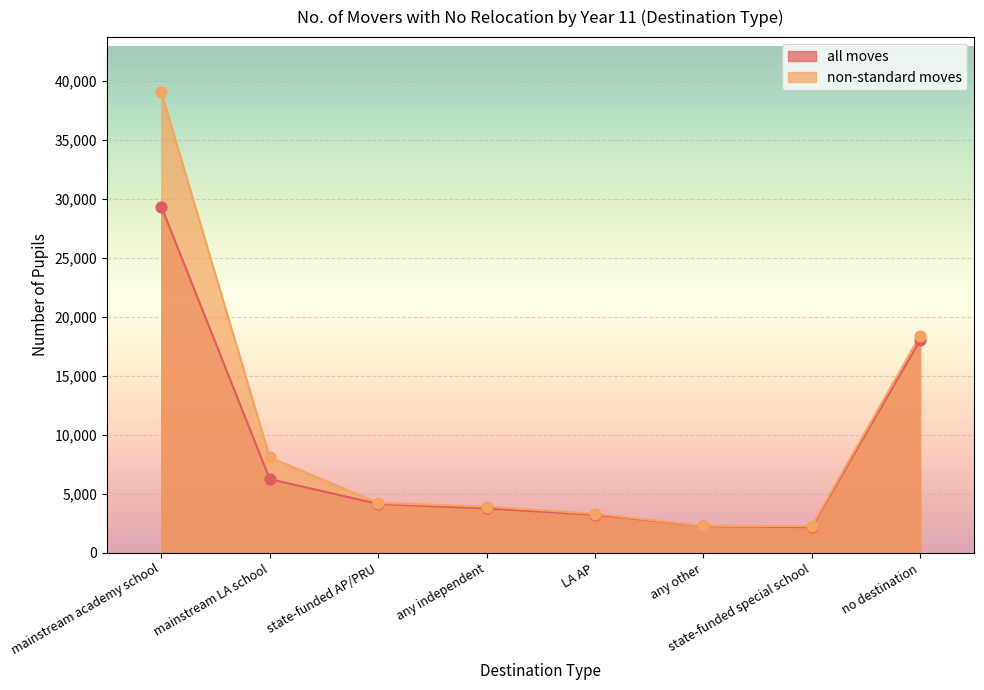

What are all the series names shown in the legend?

all moves, non-standard moves